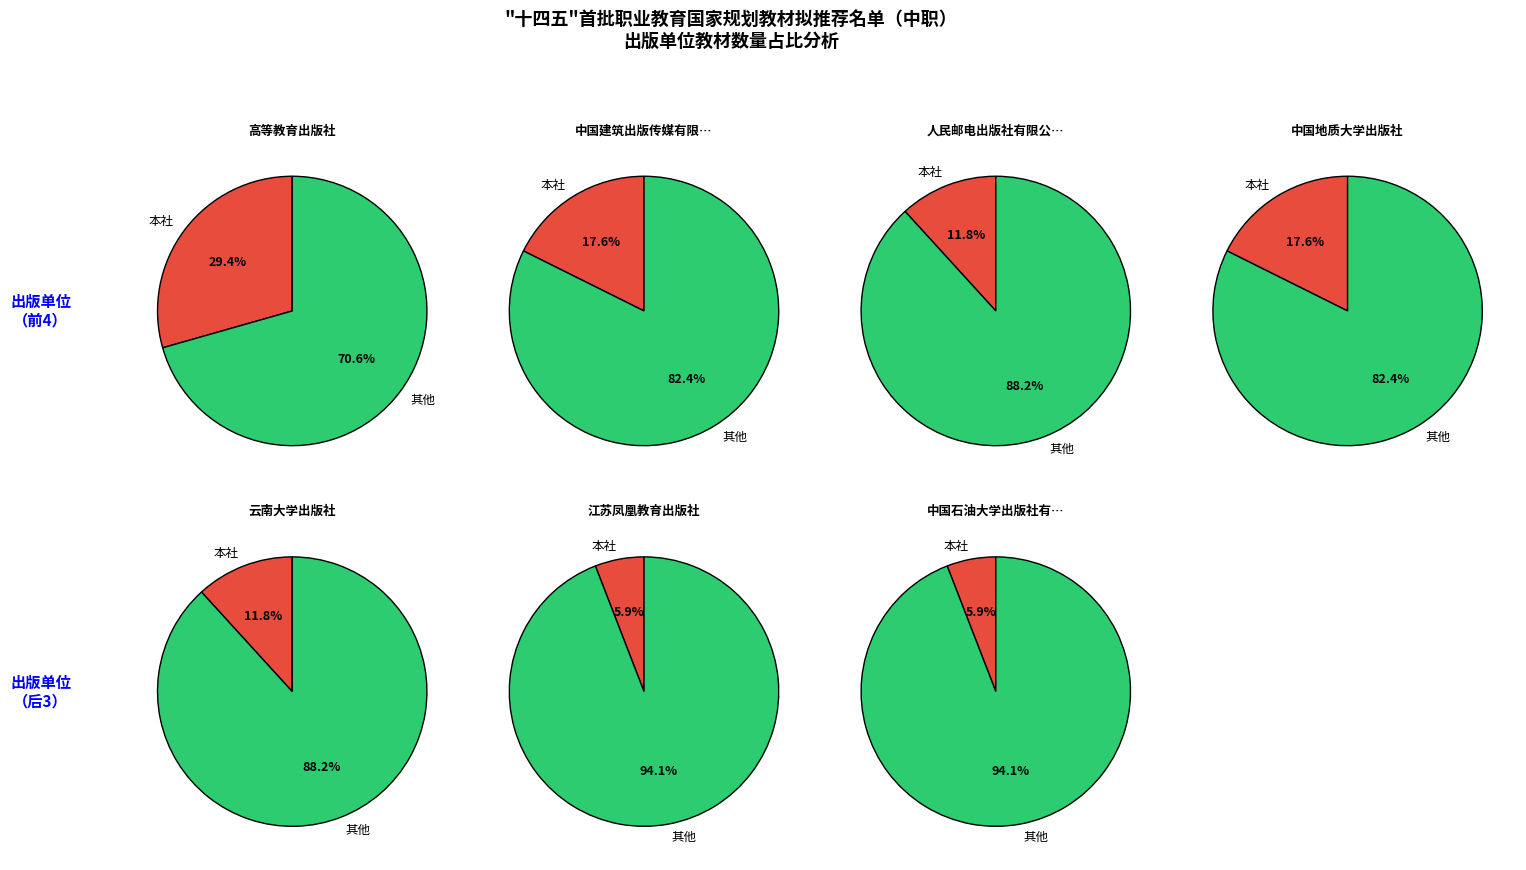

What percentage is the 云南大学出版社 slice, to the nearest percent?

12%